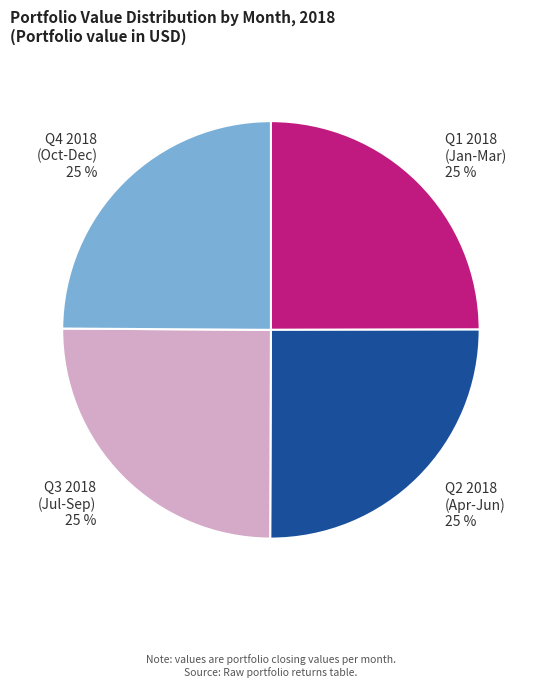

Approximately how many times larger is the value at Q1 2018 (Jan-Mar) 25 % compared to Q2 2018 (Apr-Jun) 25 %?

1.0